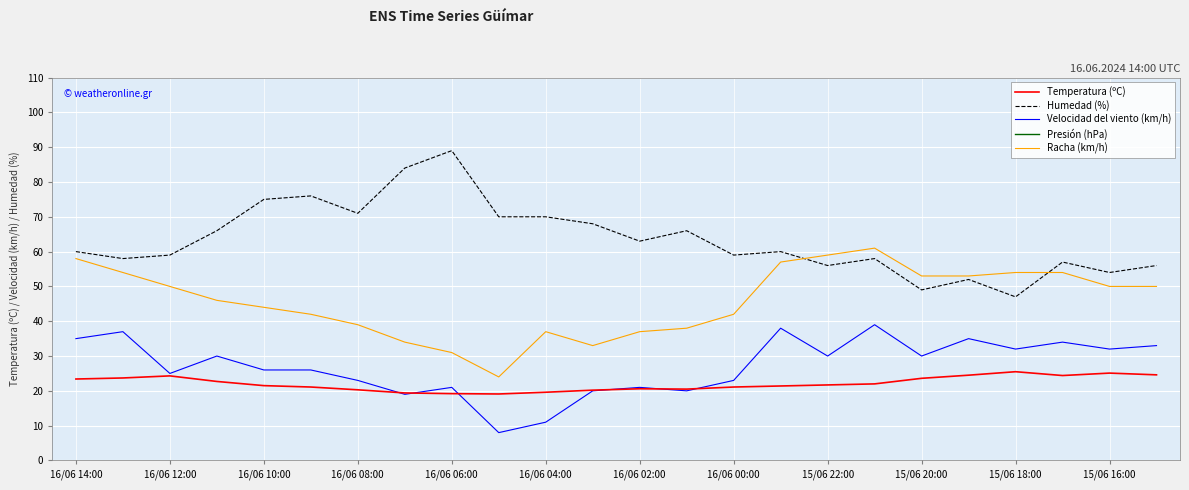

What is the minimum value for Velocidad del viento (km/h)?

8.0